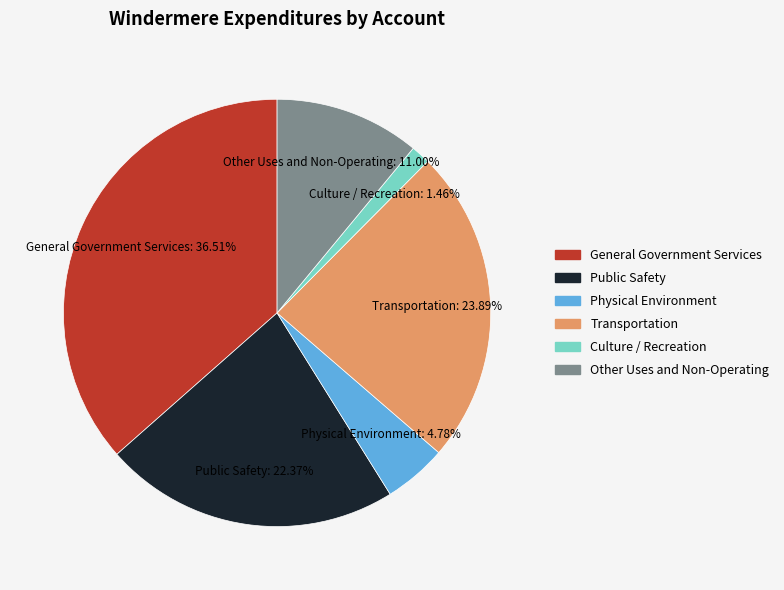

How many segments does this pie chart have?

6